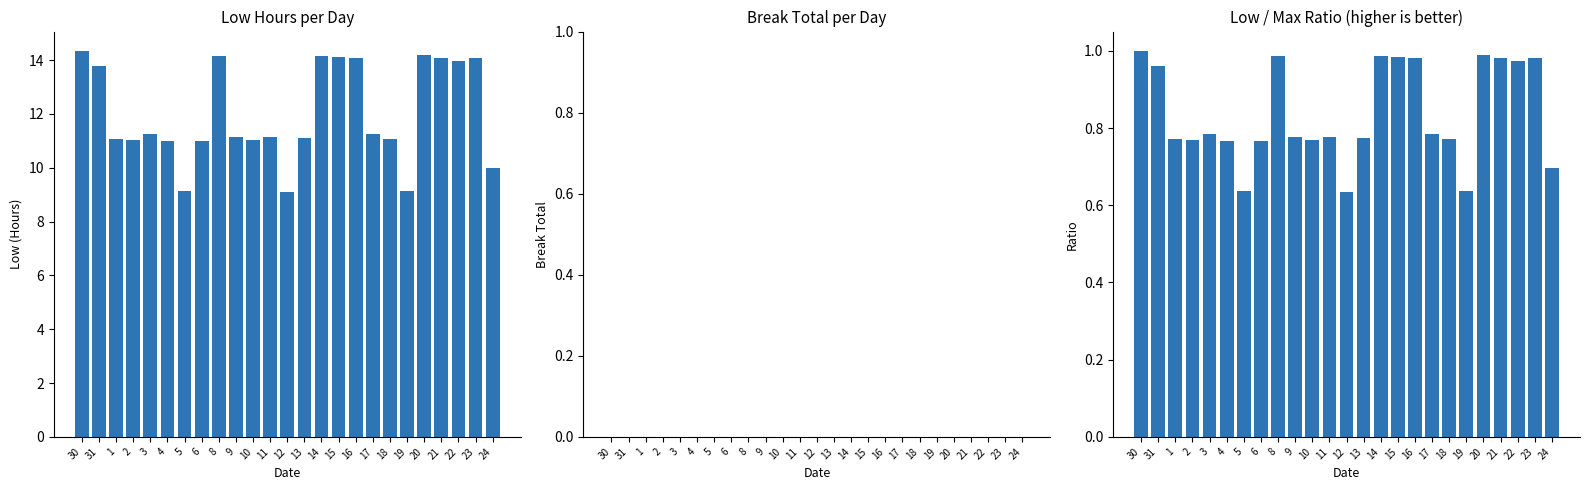

What is the label of the 18th bar from the right?

6